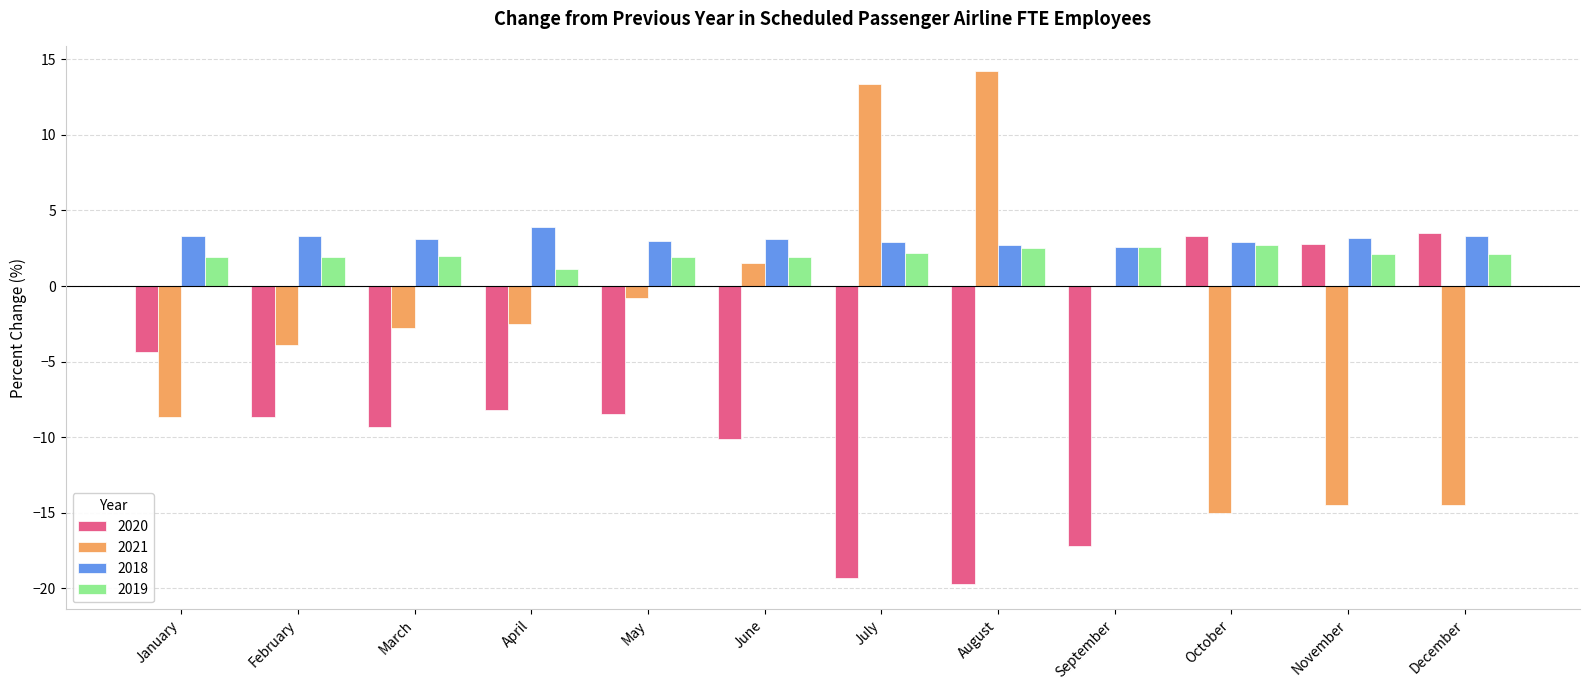

Which category has the highest value across all series?

August